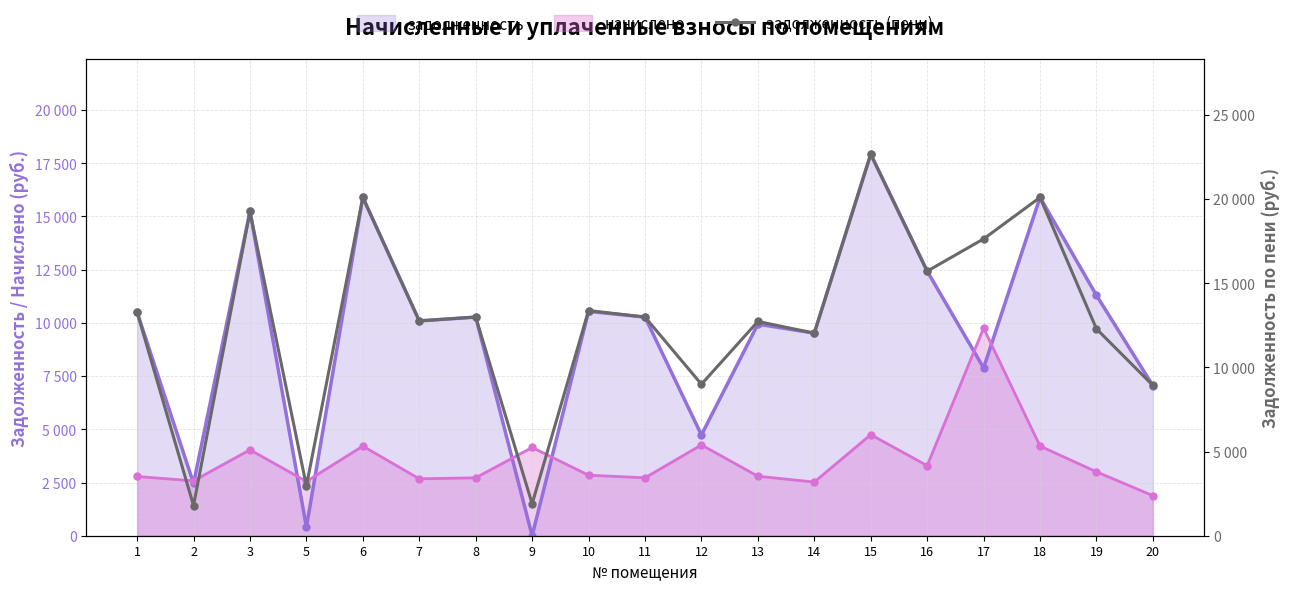

What value does the задолженность (пени) series have at 17?

17638.8